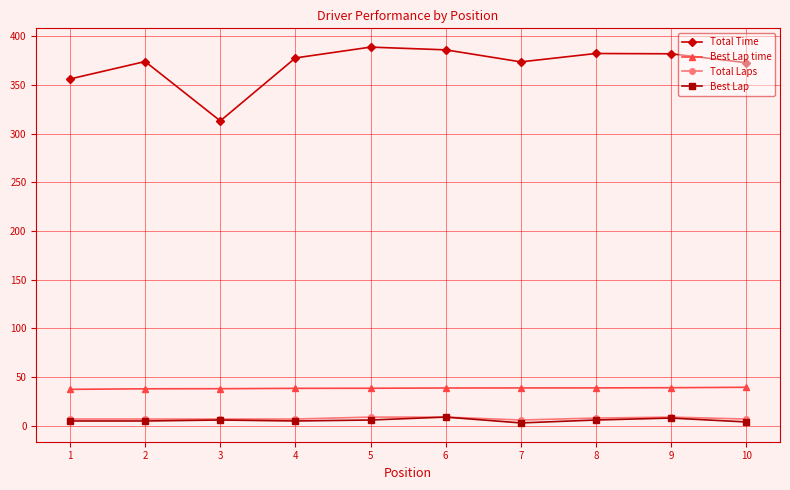

Which series has the largest total across all categories?

Total Time